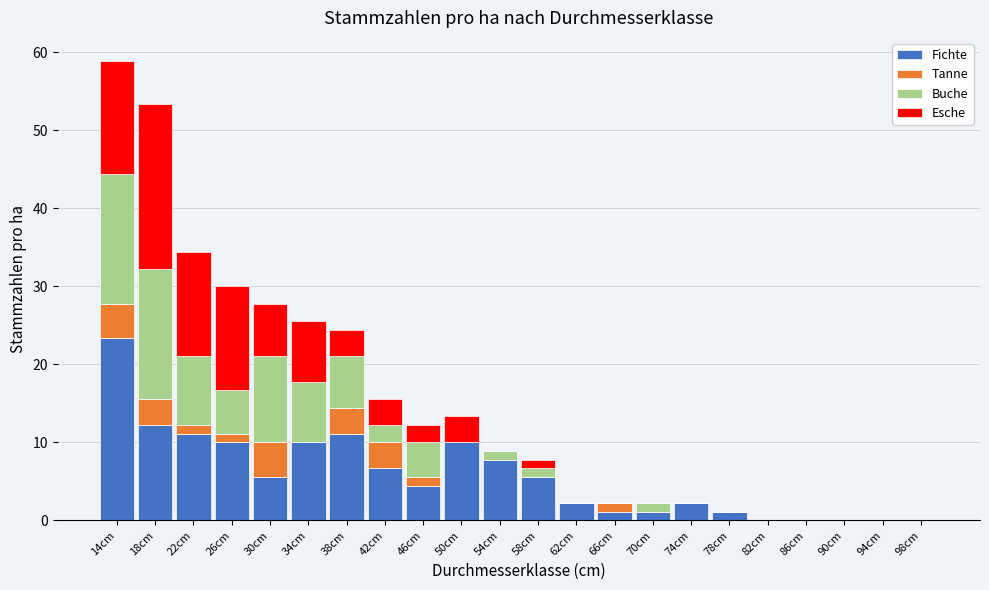

What is the maximum value for Fichte?

23.3